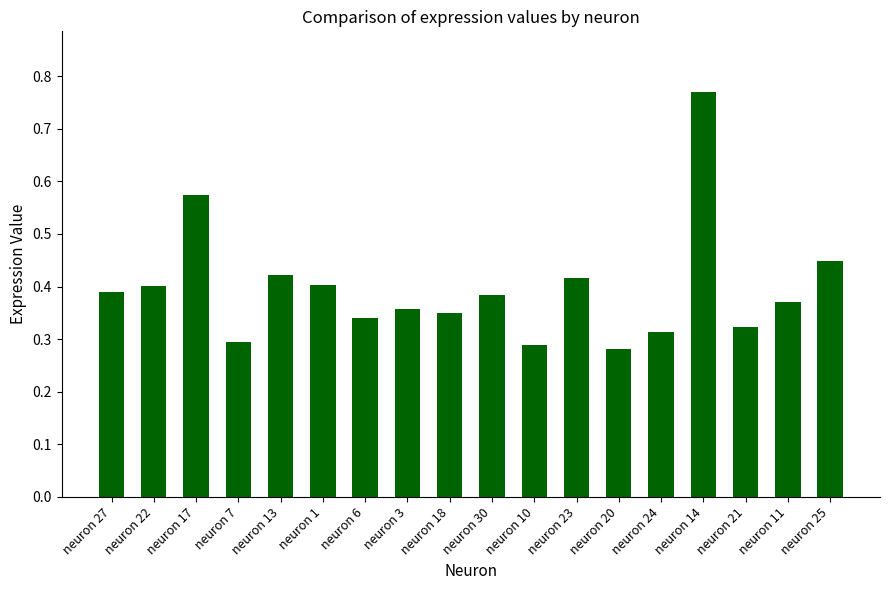

Count the values in the range 0 to 1.

18